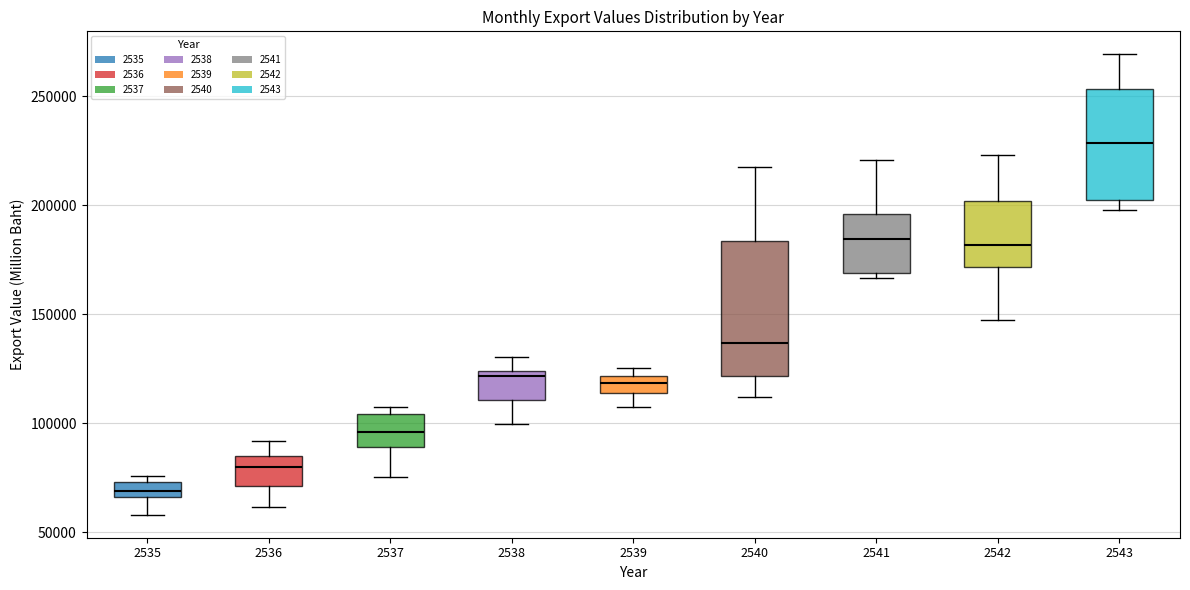

Which box has the highest median line?

2543